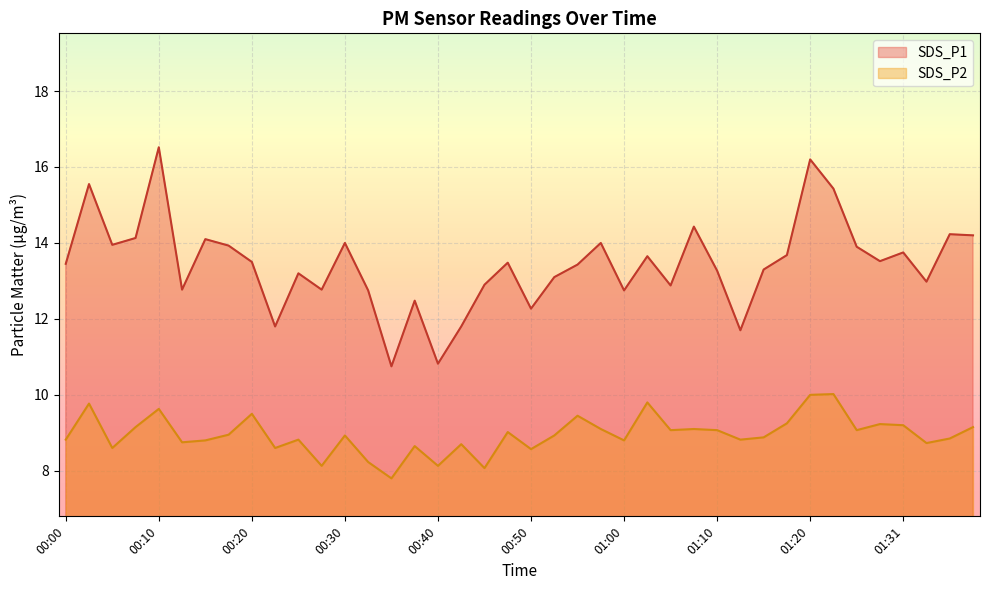

True or false: SDS_P2 and SDS_P1 cross at least once.

False